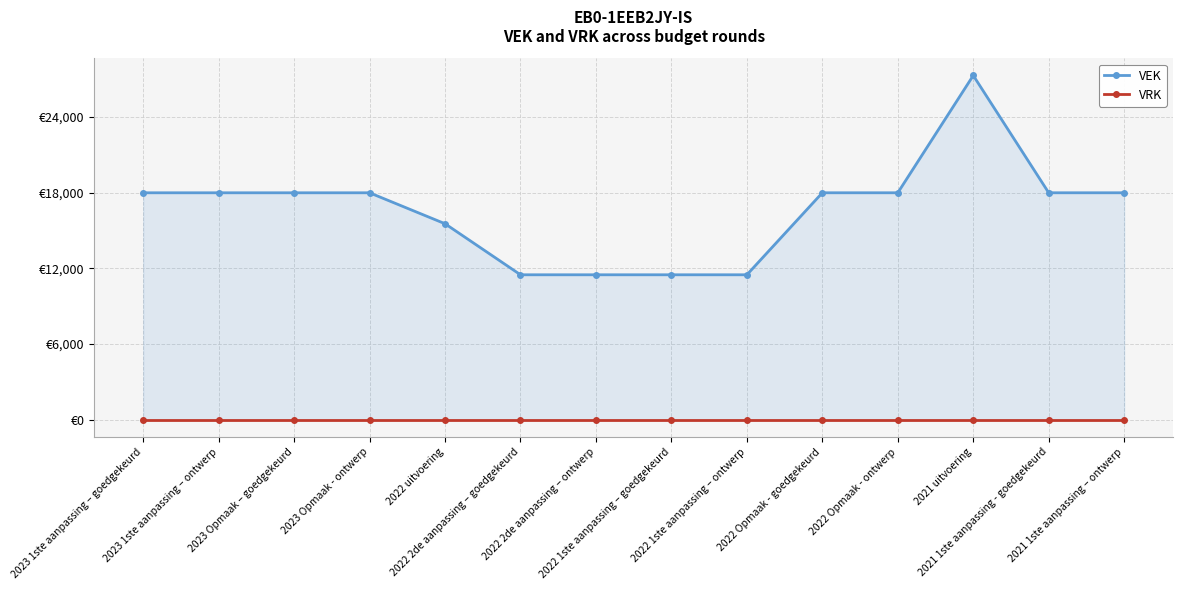

Does the chart display data point markers on the line(s)?

Yes